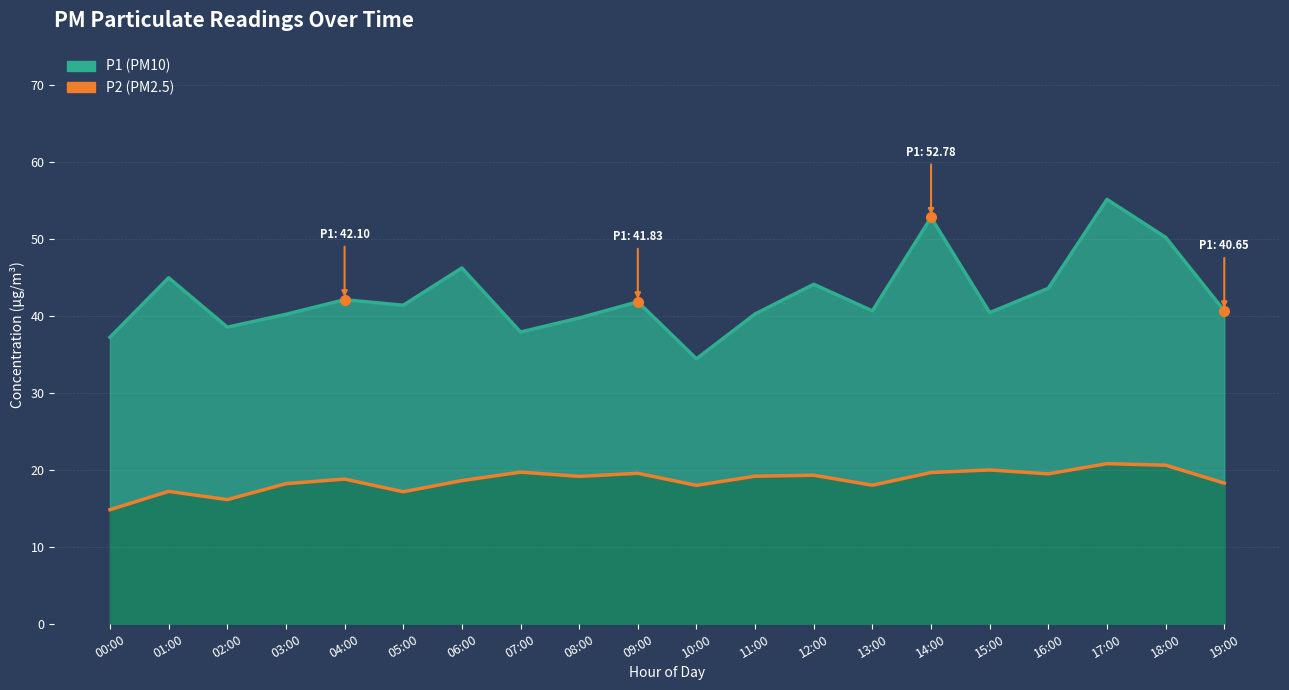

Is it true that P1 equals 50.2 at 18:00?

True